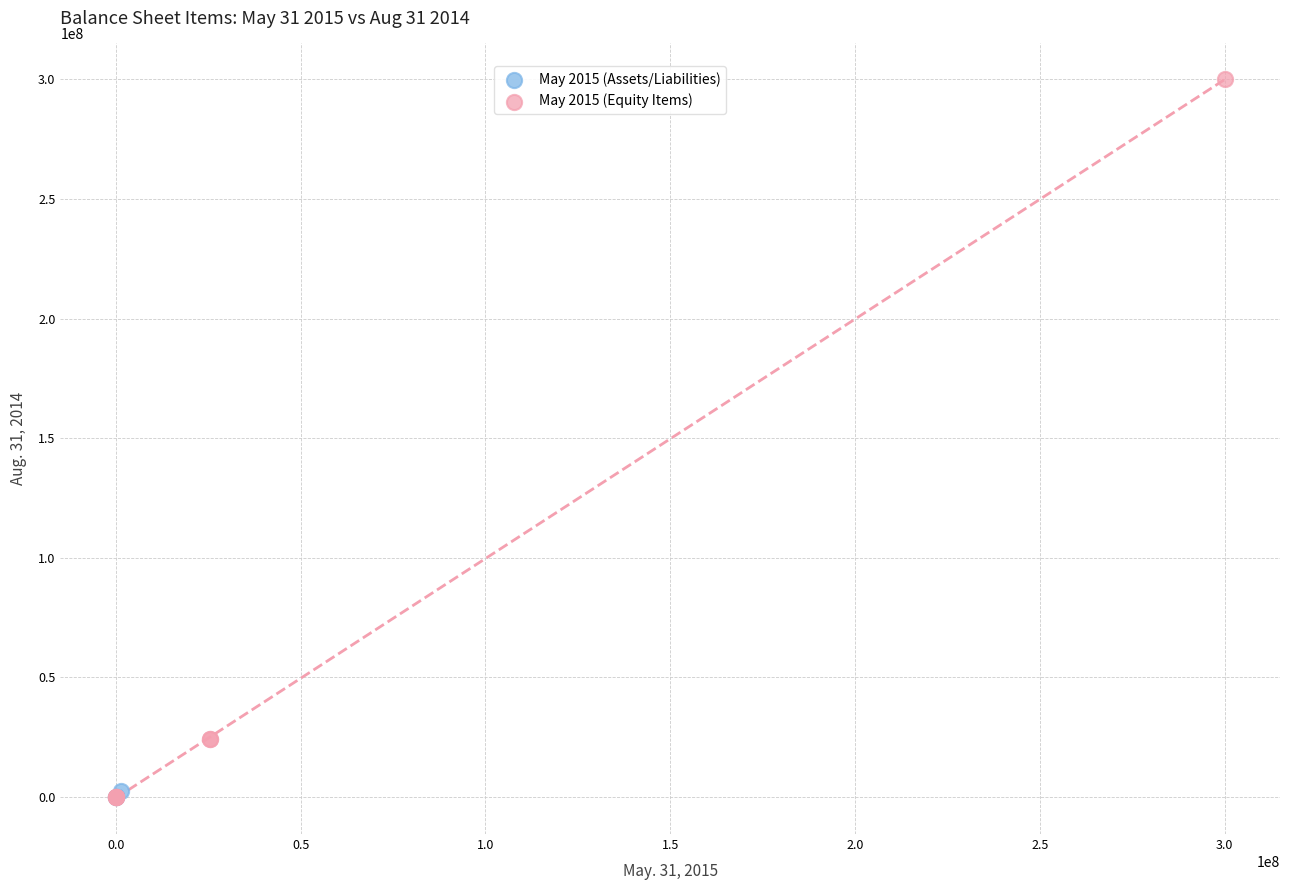

Which series reaches the maximum Y coordinate?

May 2015 (Equity Items)